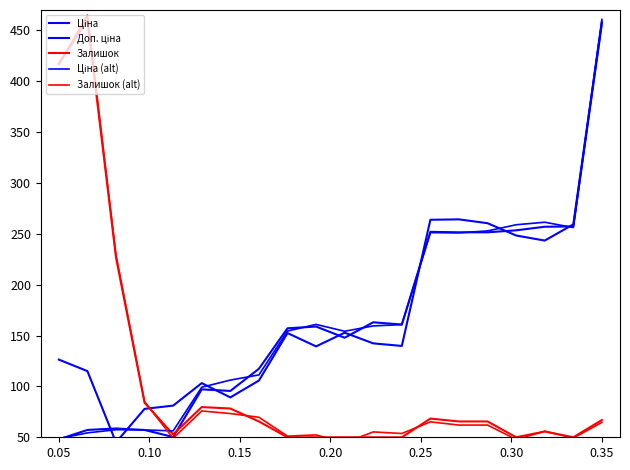

How many categories are shown in the chart?

20